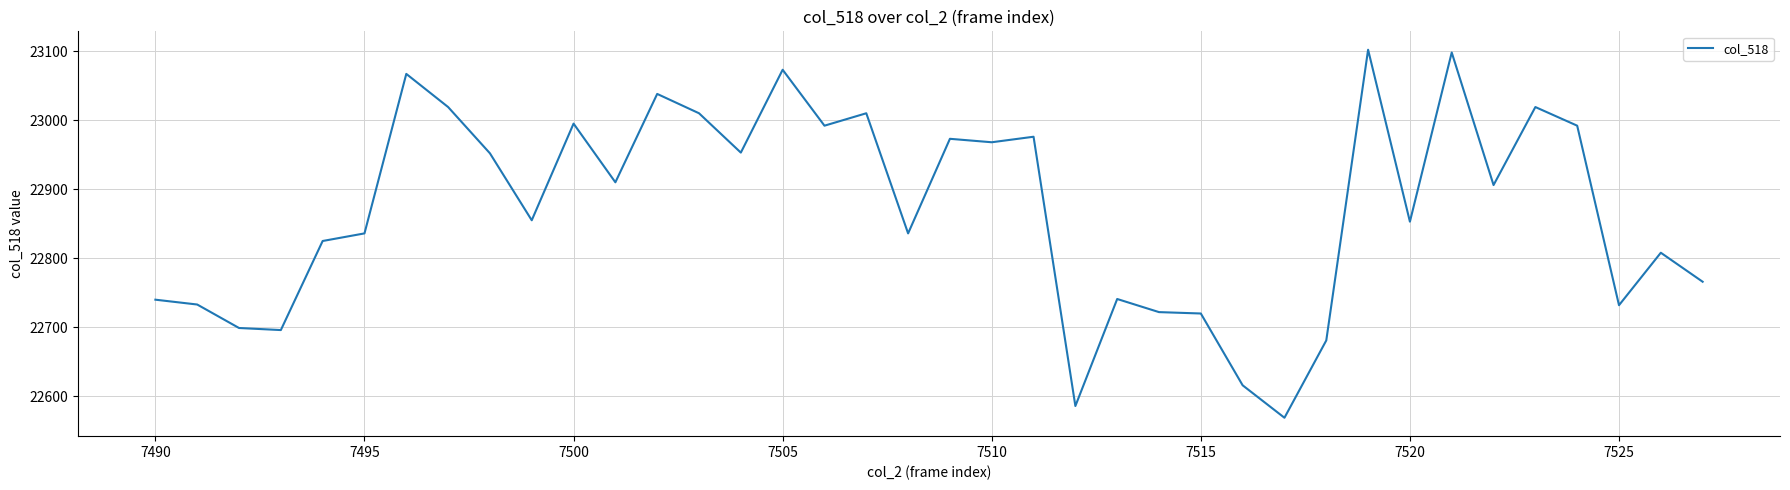

What is the maximum value shown in the chart?

23102